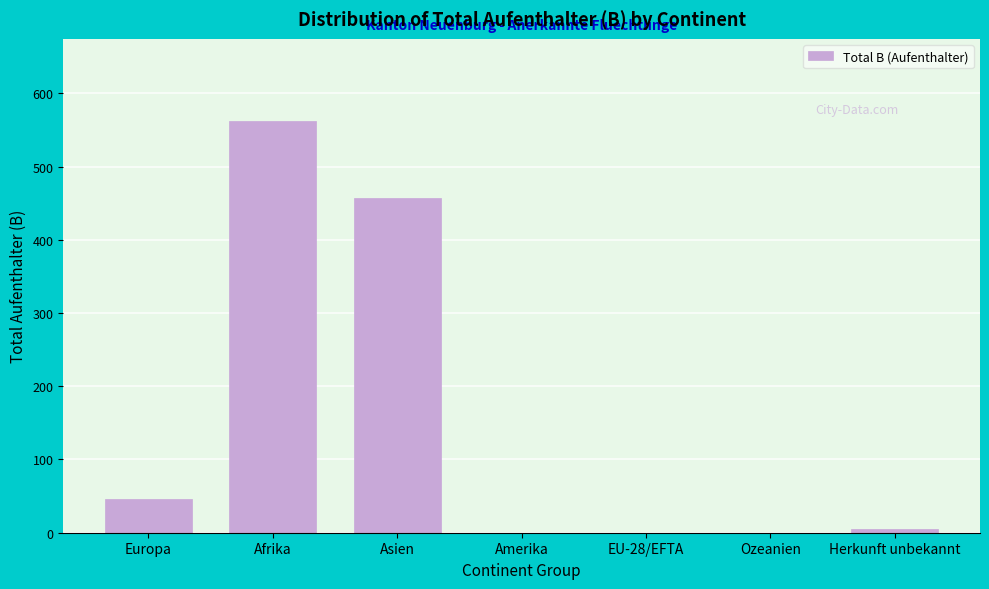

Reading left to right, transcribe all the data shown in this chart.

Europa=46	Afrika=562	Asien=457	Amerika=0	EU-28/EFTA=0	Ozeanien=0	Herkunft unbekannt=5